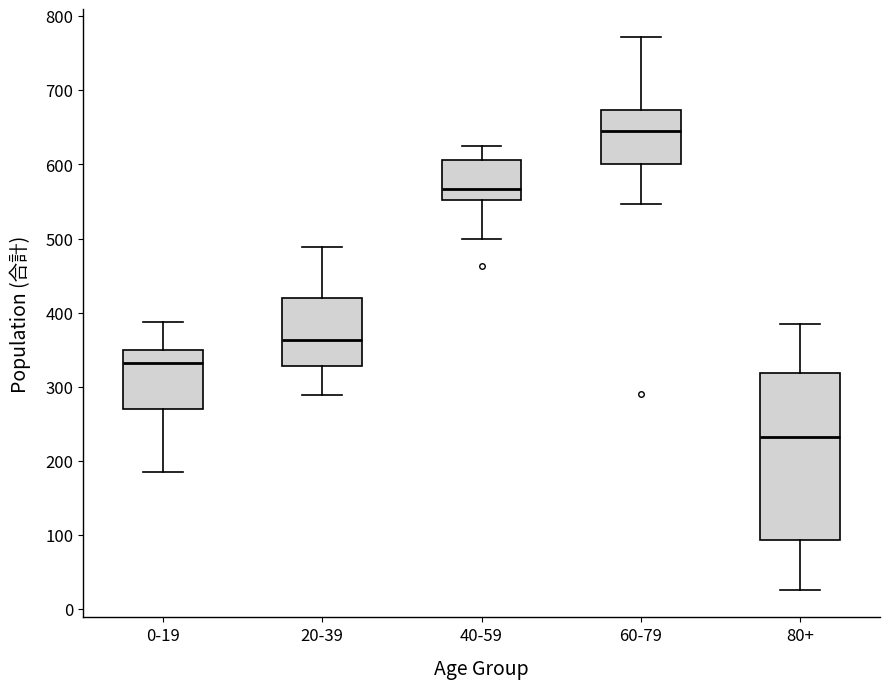

Where is the upper edge of the box for 40-59 on the y-axis? The values are not printed on the chart, so give them approximately, as read against the axis.

610